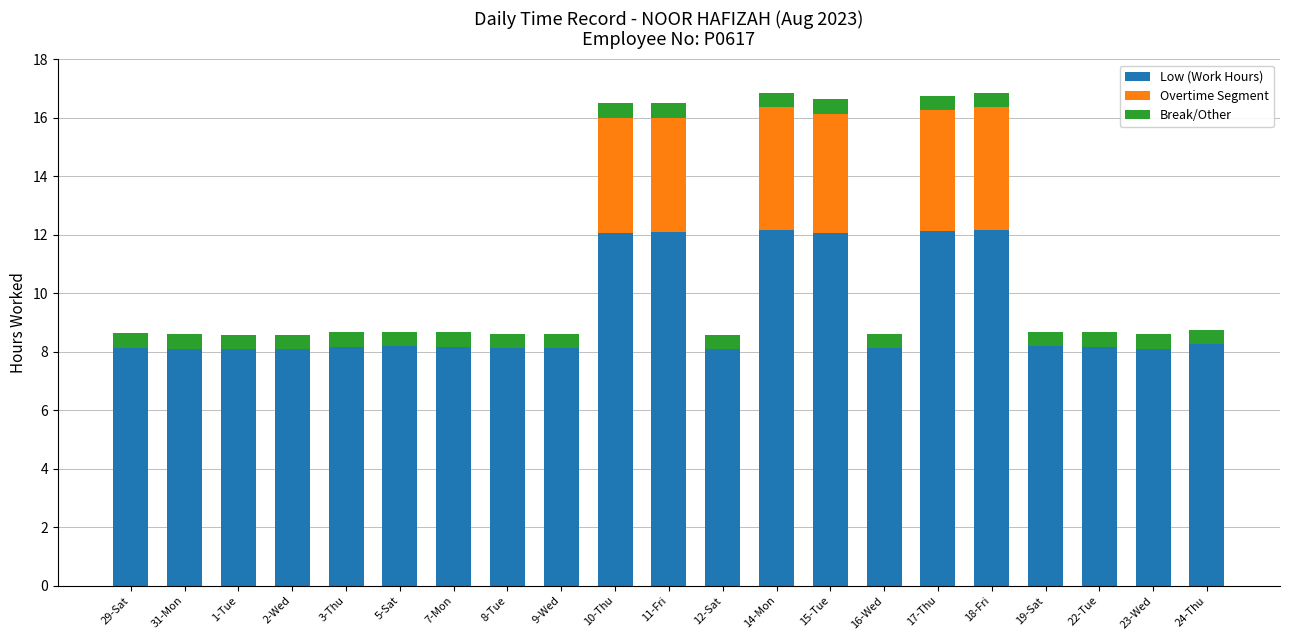

What is the total value across all series at 2-Wed?

8.6